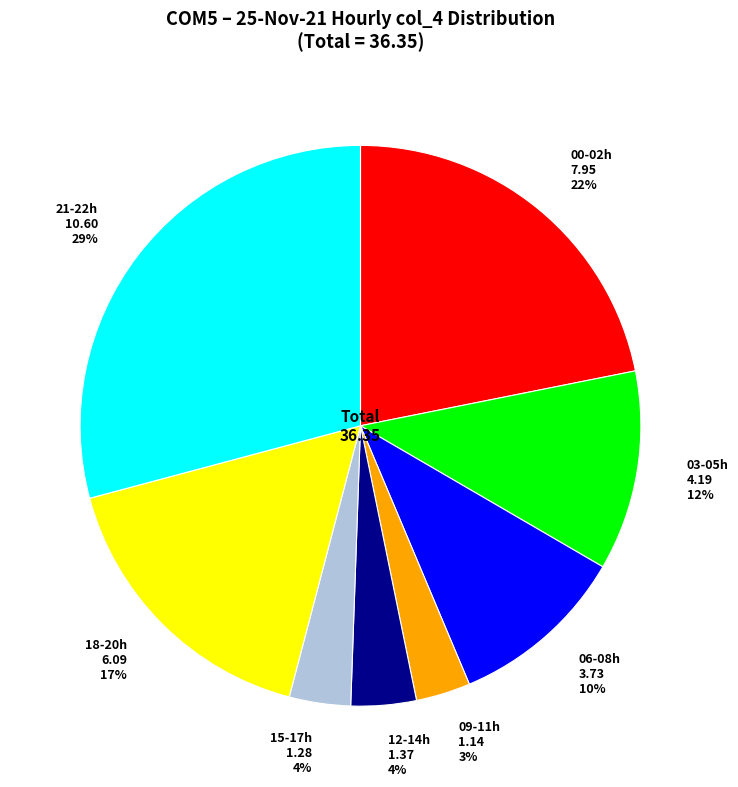

True or false: 18-20h accounts for 17% of the total.

True